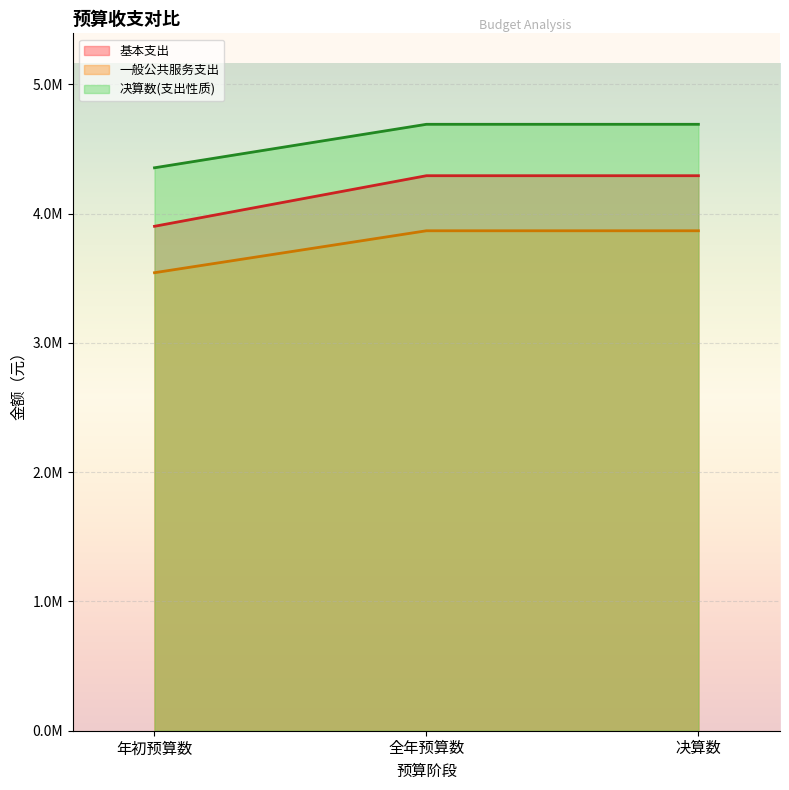

Where does the 决算数(支出性质) series first go above 4690366?

全年预算数